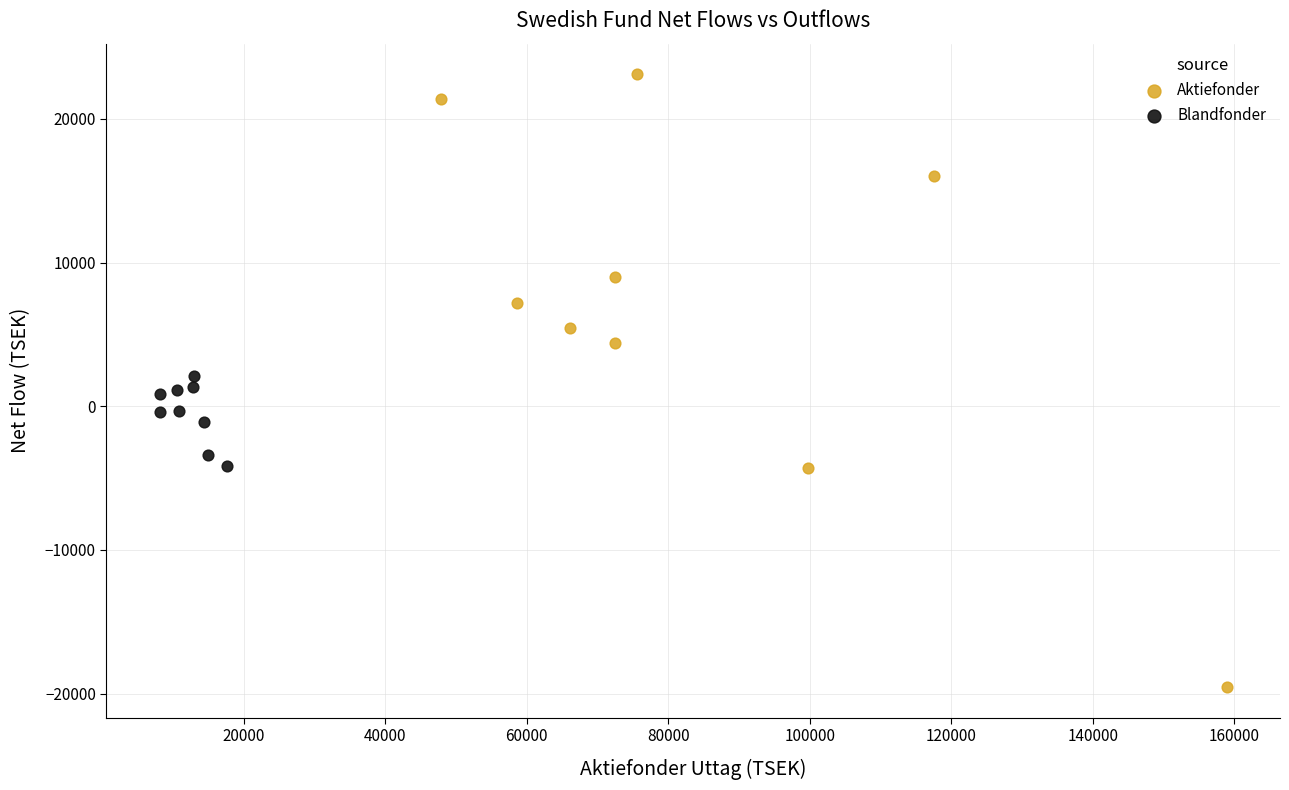

Which series contains the lowest Y value?

Aktiefonder